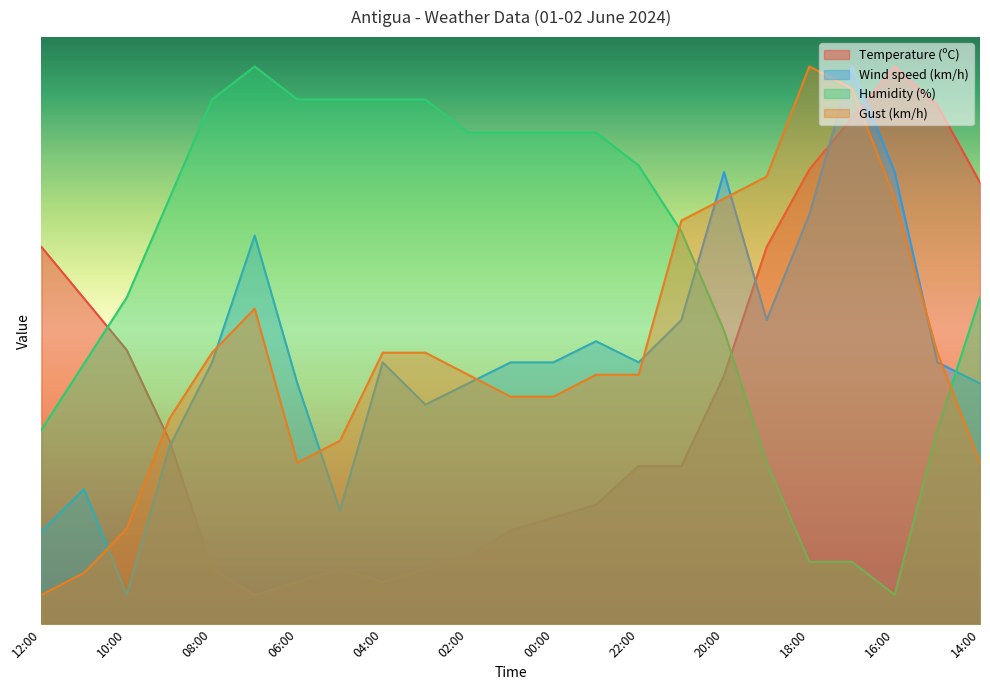

Between 10:00 and 22:00, which series saw the biggest shift?

Wind speed (km/h)